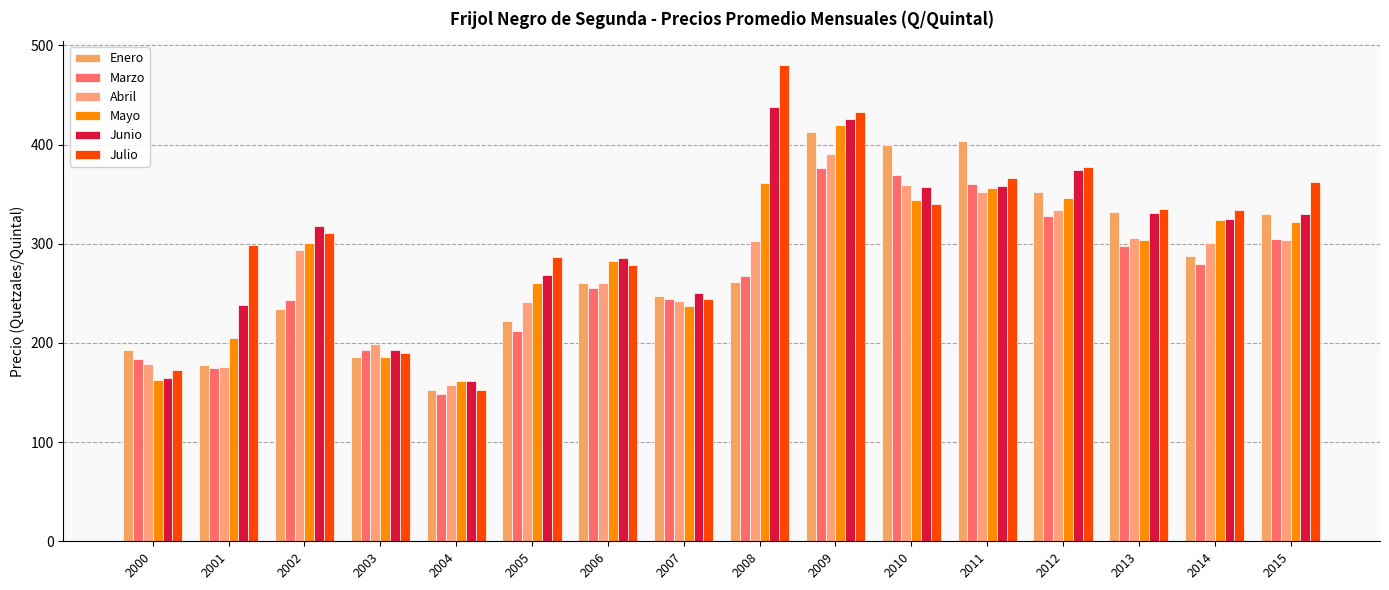

Is the value of Mayo at 2004 greater than the value of Enero at 2008?

No